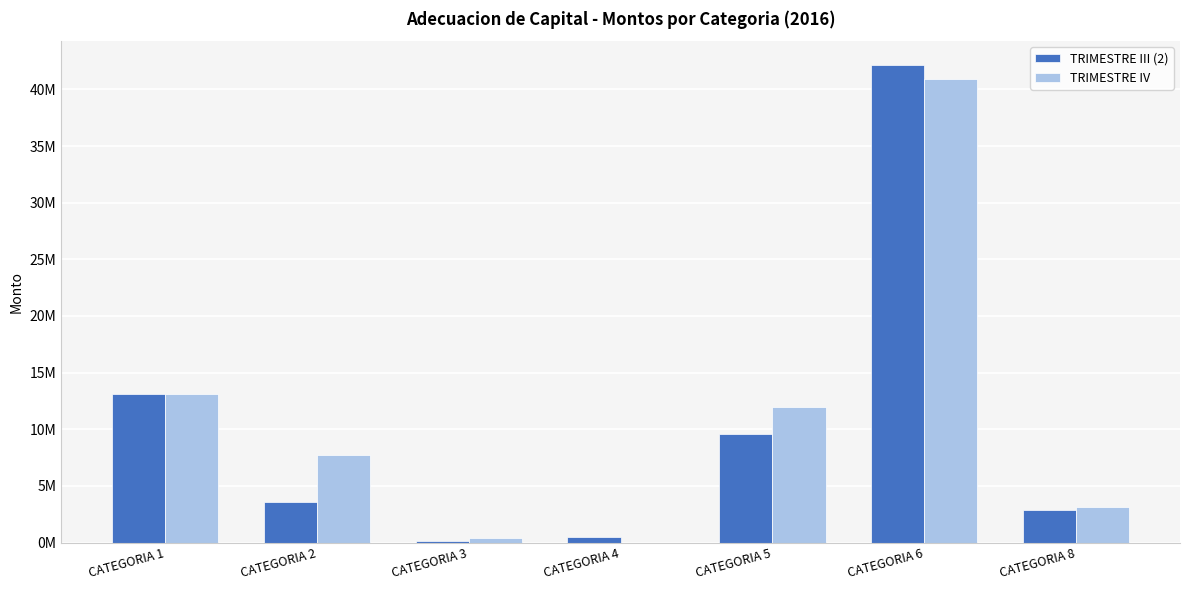

What is the greatest value displayed?

42147412.1